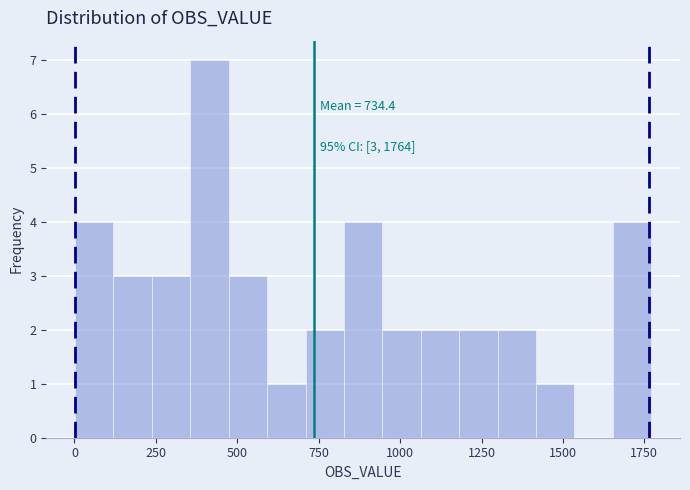

Around what value on the x-axis is the tallest bar? Give the approximate position of its centre, as read against the axis.

400